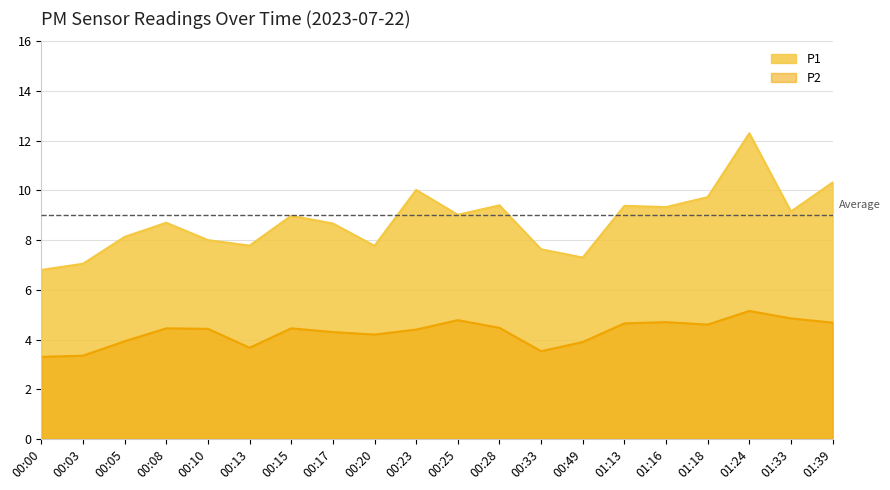

The P2 series shows 5.6 at 00:13. True or false?

False